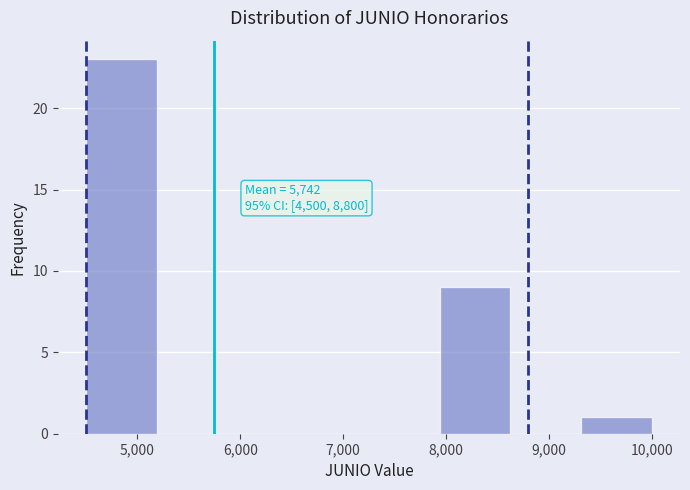

Which range on the x-axis has the tallest bar?

4500 to 5200